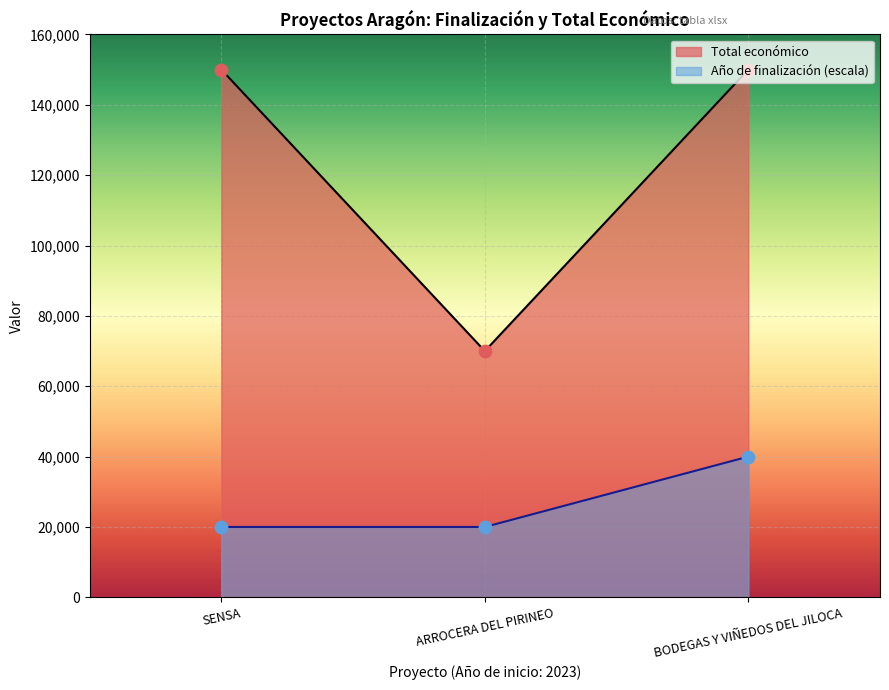

At how many categories does at least one series exceed 37118?

3